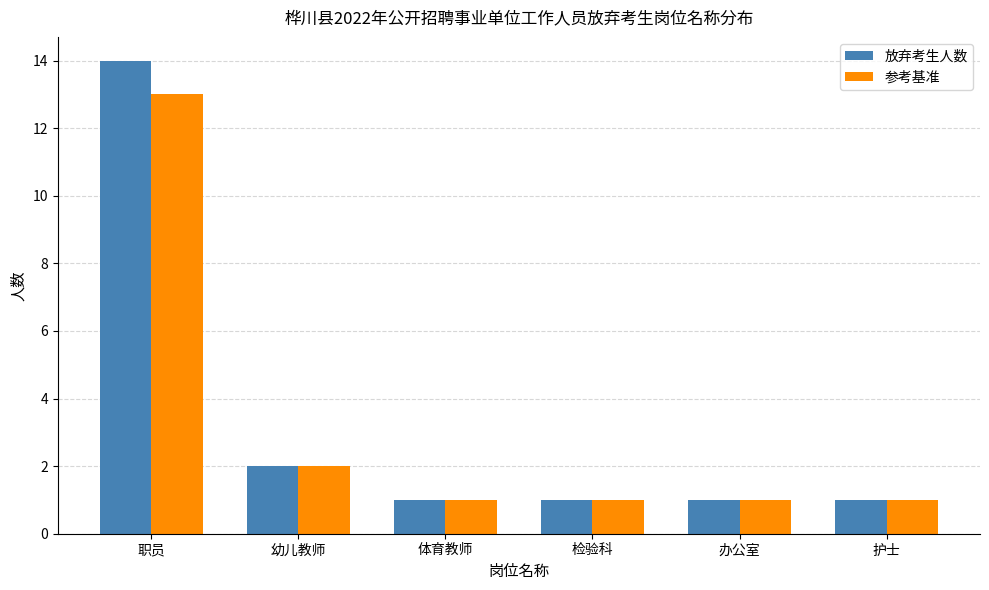

At how many categories does at least one series exceed 5?

1